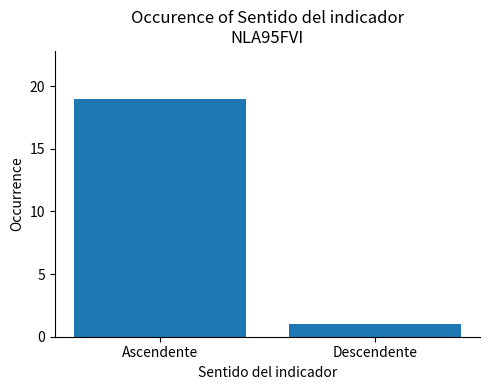

What is the average value?

10